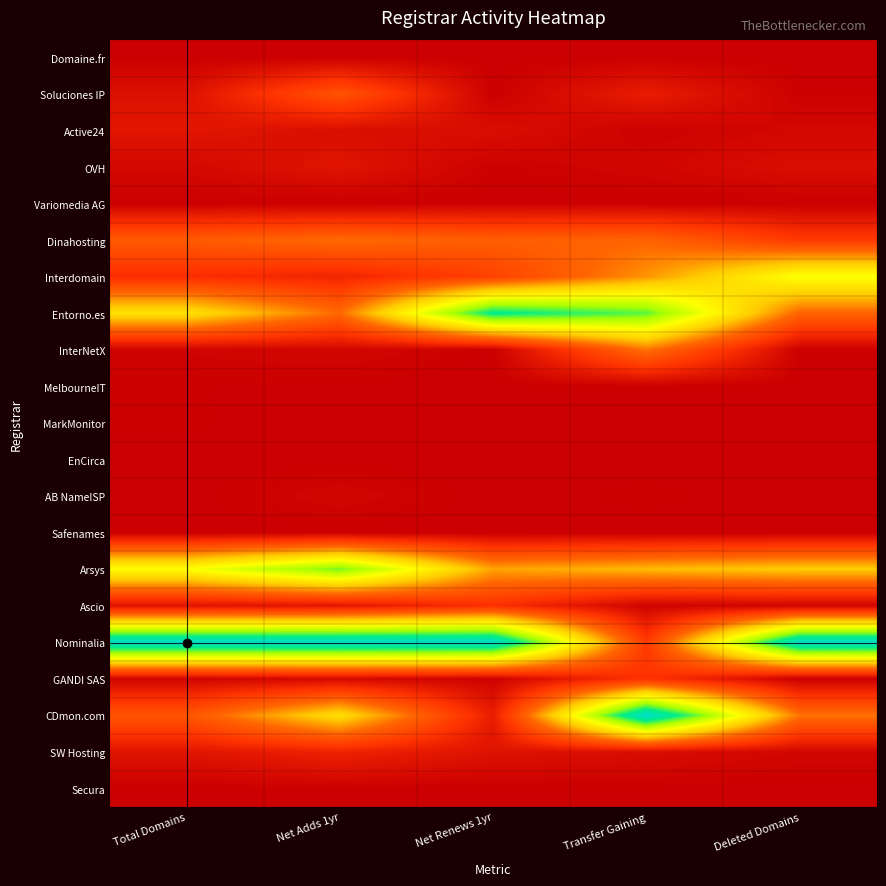

Reading left to right, transcribe all the data shown in this chart.

Domaine.fr: Total Domains=0.0	Net Adds 1yr=0.0	Net Renews 1yr=0.0	Transfer Gaining=0.0	Deleted Domains=0.0
Soluciones IP: Total Domains=0.0	Net Adds 1yr=0.2	Net Renews 1yr=0.0	Transfer Gaining=0.1	Deleted Domains=0.0
Active24: Total Domains=0.1	Net Adds 1yr=0.0	Net Renews 1yr=0.0	Transfer Gaining=0.0	Deleted Domains=0.0
OVH: Total Domains=0.0	Net Adds 1yr=0.1	Net Renews 1yr=0.0	Transfer Gaining=0.0	Deleted Domains=0.0
Variomedia AG: Total Domains=0.0	Net Adds 1yr=0.0	Net Renews 1yr=0.0	Transfer Gaining=0.0	Deleted Domains=0.0
Dinahosting: Total Domains=0.3	Net Adds 1yr=0.3	Net Renews 1yr=0.3	Transfer Gaining=0.3	Deleted Domains=0.2
Interdomain: Total Domains=0.1	Net Adds 1yr=0.1	Net Renews 1yr=0.2	Transfer Gaining=0.4	Deleted Domains=0.6
Entorno.es: Total Domains=0.5	Net Adds 1yr=0.3	Net Renews 1yr=0.9	Transfer Gaining=0.8	Deleted Domains=0.3
InterNetX: Total Domains=0.0	Net Adds 1yr=0.0	Net Renews 1yr=0.0	Transfer Gaining=0.3	Deleted Domains=0.0
MelbourneIT: Total Domains=0.0	Net Adds 1yr=0.0	Net Renews 1yr=0.0	Transfer Gaining=0.0	Deleted Domains=0.0
MarkMonitor: Total Domains=0.0	Net Adds 1yr=0.0	Net Renews 1yr=0.0	Transfer Gaining=0.0	Deleted Domains=0.0
EnCirca: Total Domains=0.0	Net Adds 1yr=0.0	Net Renews 1yr=0.0	Transfer Gaining=0.0	Deleted Domains=0.0
AB NameISP: Total Domains=0.0	Net Adds 1yr=0.0	Net Renews 1yr=0.0	Transfer Gaining=0.0	Deleted Domains=0.0
Safenames: Total Domains=0.0	Net Adds 1yr=0.0	Net Renews 1yr=0.0	Transfer Gaining=0.0	Deleted Domains=0.0
Arsys: Total Domains=0.6	Net Adds 1yr=0.8	Net Renews 1yr=0.4	Transfer Gaining=0.4	Deleted Domains=0.4
Ascio: Total Domains=0.1	Net Adds 1yr=0.1	Net Renews 1yr=0.1	Transfer Gaining=0.0	Deleted Domains=0.0
Nominalia: Total Domains=1.0	Net Adds 1yr=1.0	Net Renews 1yr=1.0	Transfer Gaining=0.2	Deleted Domains=1.0
GANDI SAS: Total Domains=0.0	Net Adds 1yr=0.0	Net Renews 1yr=0.0	Transfer Gaining=0.1	Deleted Domains=0.0
CDmon.com: Total Domains=0.2	Net Adds 1yr=0.5	Net Renews 1yr=0.1	Transfer Gaining=1.0	Deleted Domains=0.3
SW Hosting: Total Domains=0.1	Net Adds 1yr=0.1	Net Renews 1yr=0.1	Transfer Gaining=0.0	Deleted Domains=0.0
Secura: Total Domains=0.0	Net Adds 1yr=0.0	Net Renews 1yr=0.0	Transfer Gaining=0.0	Deleted Domains=0.0